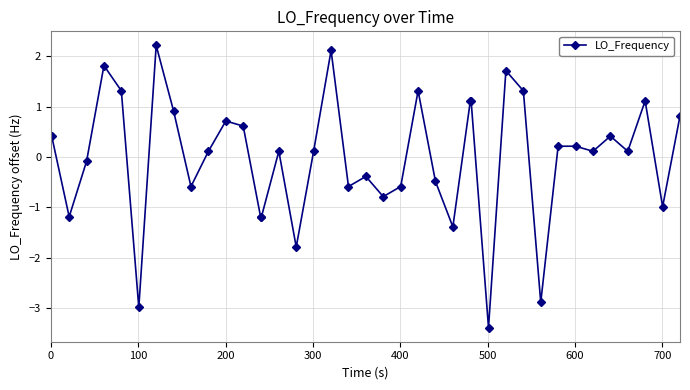

What is the maximum value shown in the chart?

2.2